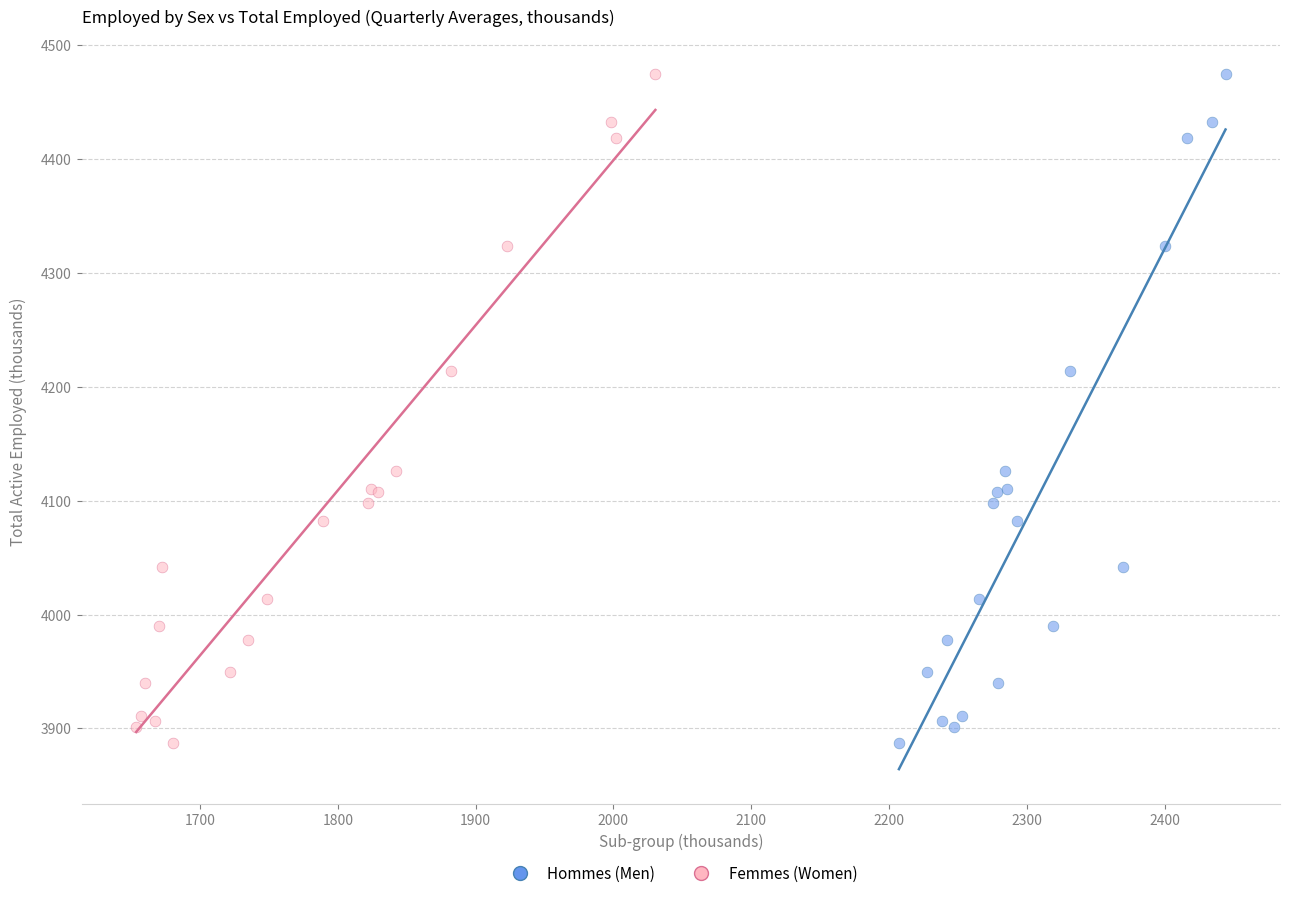

What are all the series names shown in the legend?

Hommes (Men), Femmes (Women)